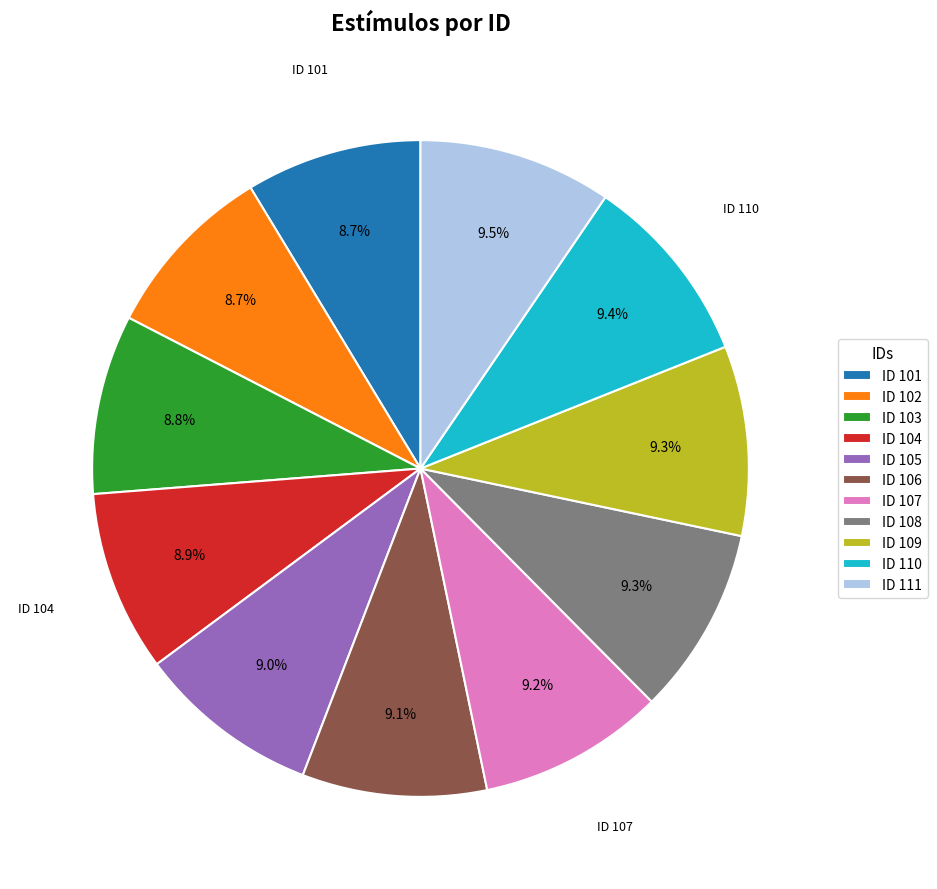

Does ID 111 account for over 50% of the chart?

No